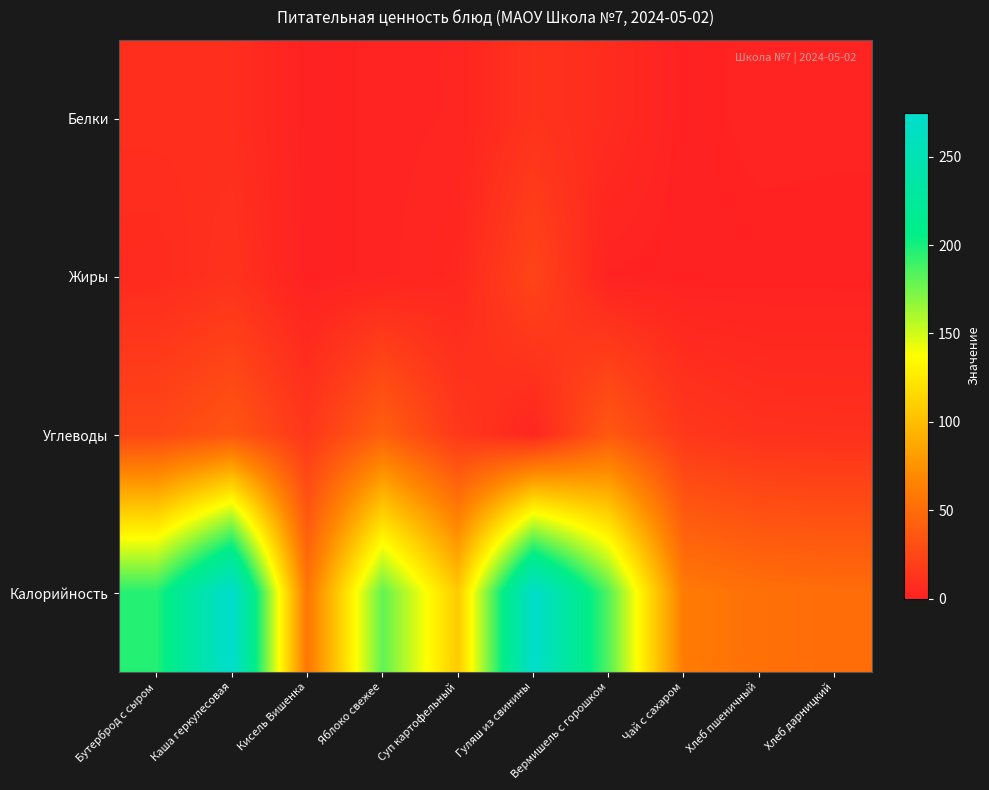

Reading left to right, extract all data points from this chart.

Белки: Бутерброд с сыром=9.1	Каша геркулесовая=8.6	Кисель Вишенка=0.0	Яблоко свежее=1.6	Суп картофельный=2.3	Гуляш из свинины=11.5	Вермишель с горошком=7.2	Чай с сахаром=0.1	Хлеб пшеничный=1.8	Хлеб дарницкий=1.5
Жиры: Бутерброд с сыром=6.5	Каша геркулесовая=11.3	Кисель Вишенка=0.0	Яблоко свежее=1.6	Суп картофельный=4.2	Гуляш из свинины=23.6	Вермишель с горошком=0.9	Чай с сахаром=0.0	Хлеб пшеничный=0.2	Хлеб дарницкий=0.2
Углеводы: Бутерброд с сыром=25.3	Каша геркулесовая=34.6	Кисель Вишенка=14.4	Яблоко свежее=41.6	Суп картофельный=15.1	Гуляш из свинины=3.1	Вермишель с горошком=36.8	Чай с сахаром=15.0	Хлеб пшеничный=10.6	Хлеб дарницкий=10.1
Калорийность: Бутерброд с сыром=196.0	Каша геркулесовая=274.8	Кисель Вишенка=57.0	Яблоко свежее=180.0	Суп картофельный=107.5	Гуляш из свинины=272.0	Вермишель с горошком=183.7	Чай с сахаром=60.0	Хлеб пшеничный=52.8	Хлеб дарницкий=51.0